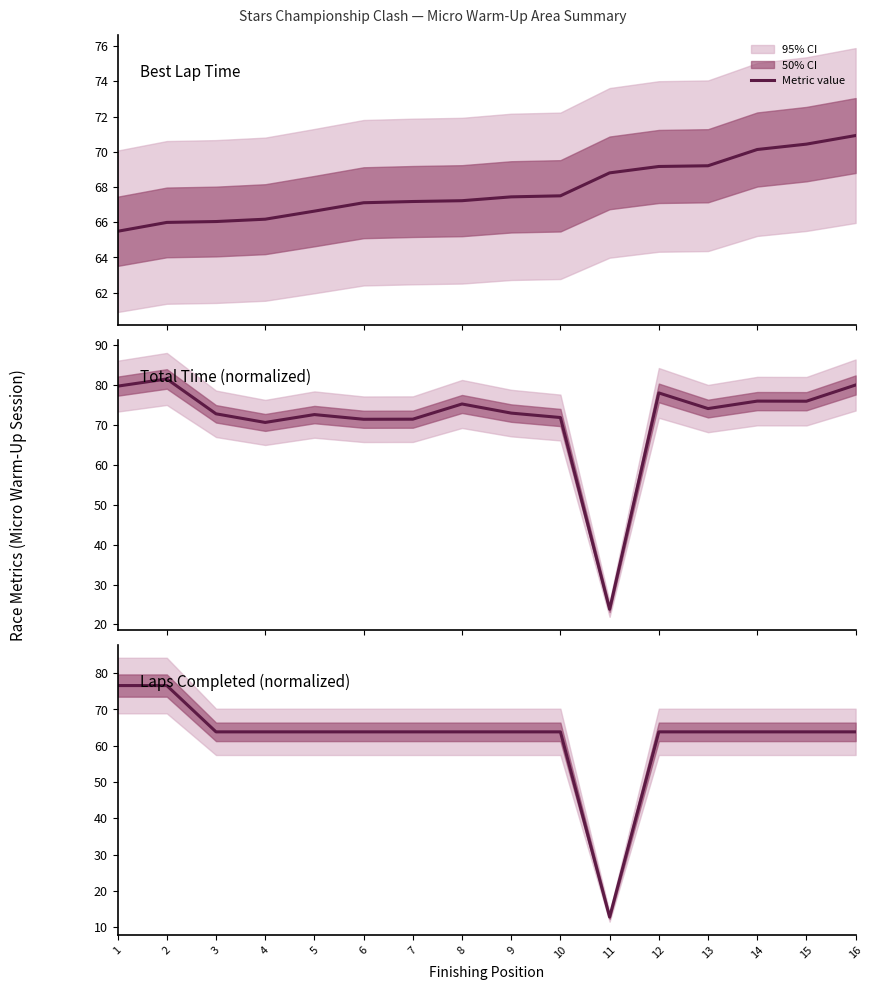

At how many categories does at least one series exceed 63?

16